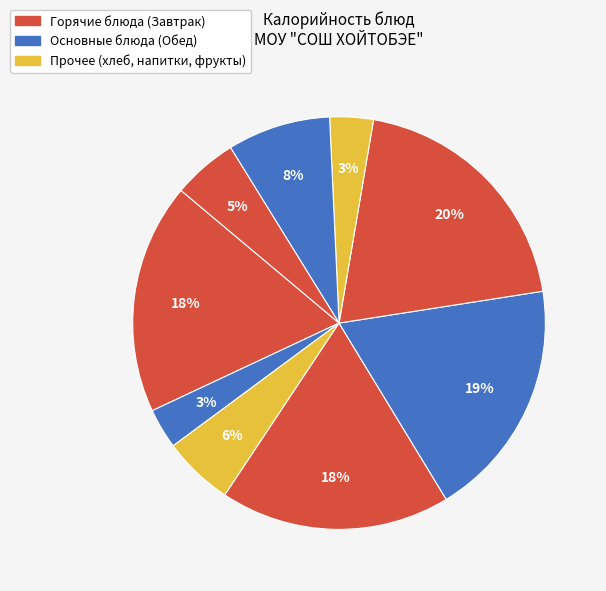

How many slices are in this pie chart?

9